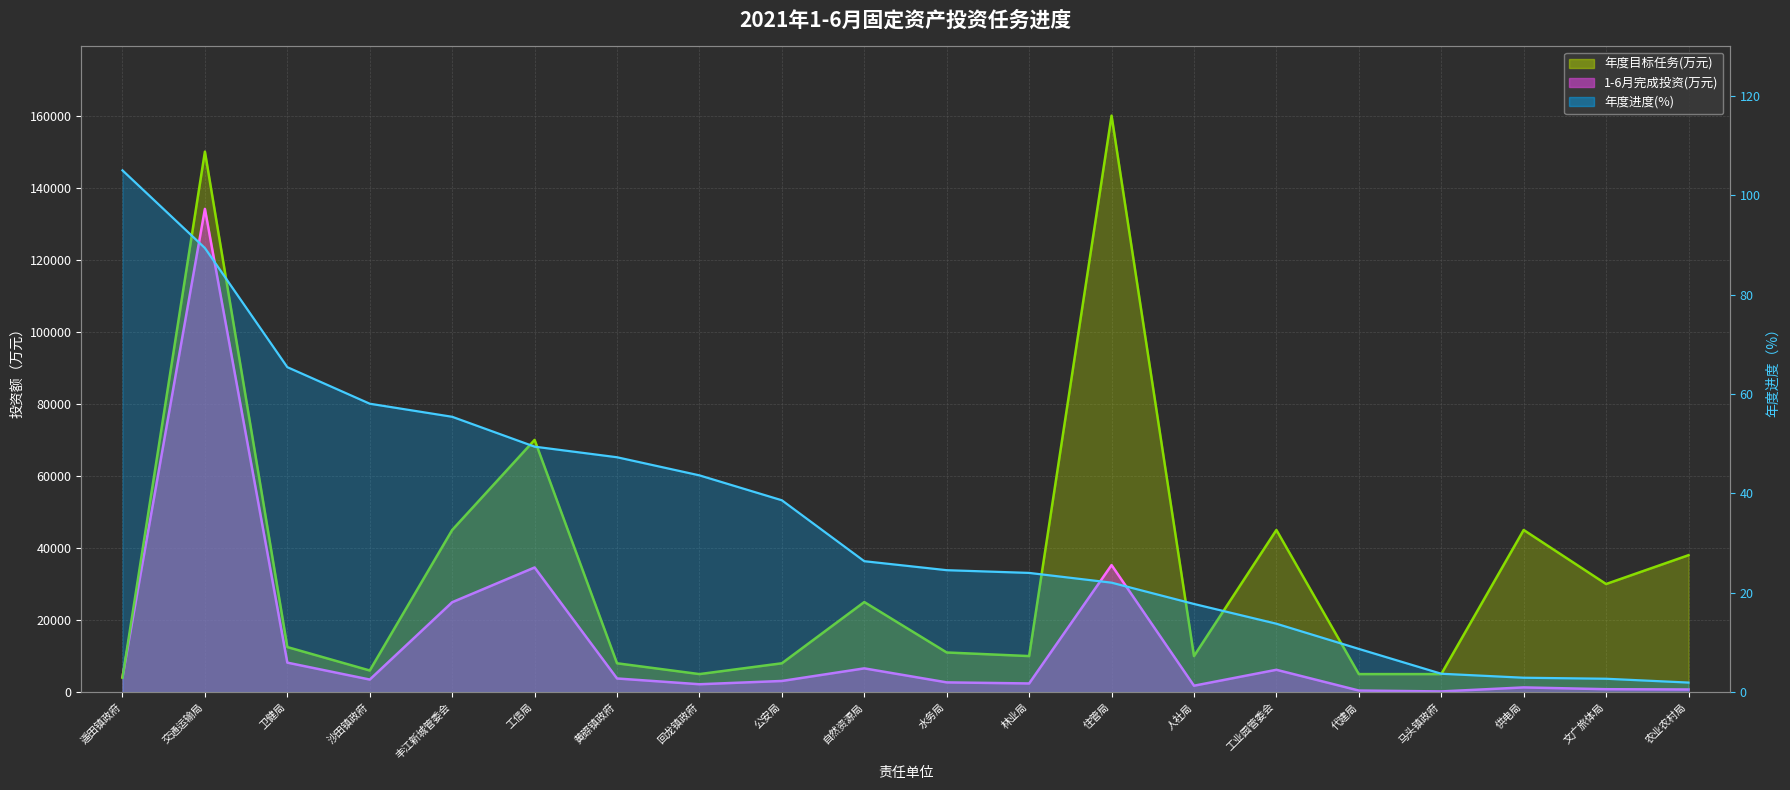

What is the smallest value displayed?

1.9